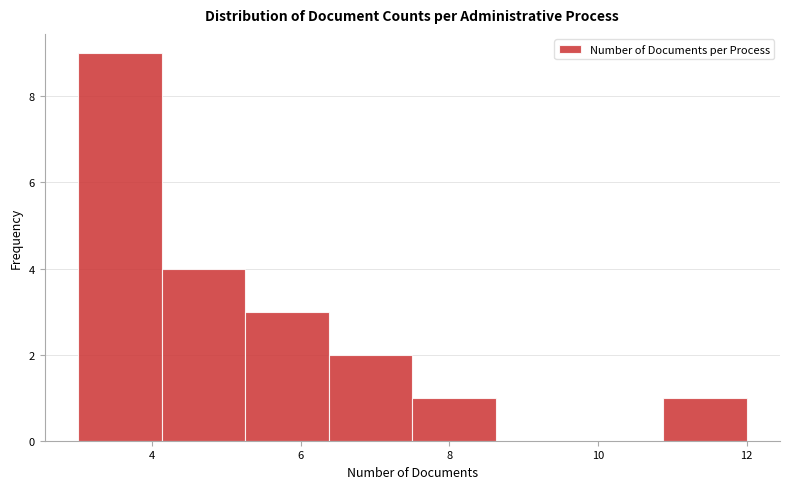

Reading left to right, transcribe this chart: for each bar, give the range it covers on the x-axis and its height. Neither the bar edges nor the heights are printed on the chart, so give them approximately, as read against the axes.

3.0 to 4.2: 9
4.2 to 5.2: 4
5.2 to 6.4: 3
6.4 to 7.6: 2
7.6 to 8.6: 1
8.6 to 9.8: 0
9.8 to 10.8: 0
10.8 to 12.0: 1